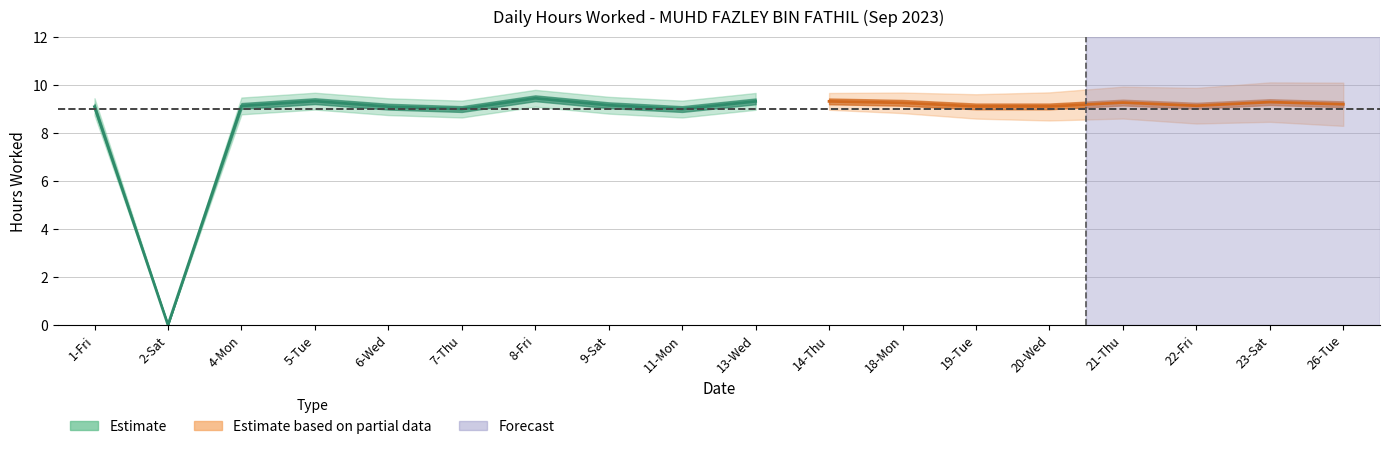

Between 26 and 19, which is larger?

26